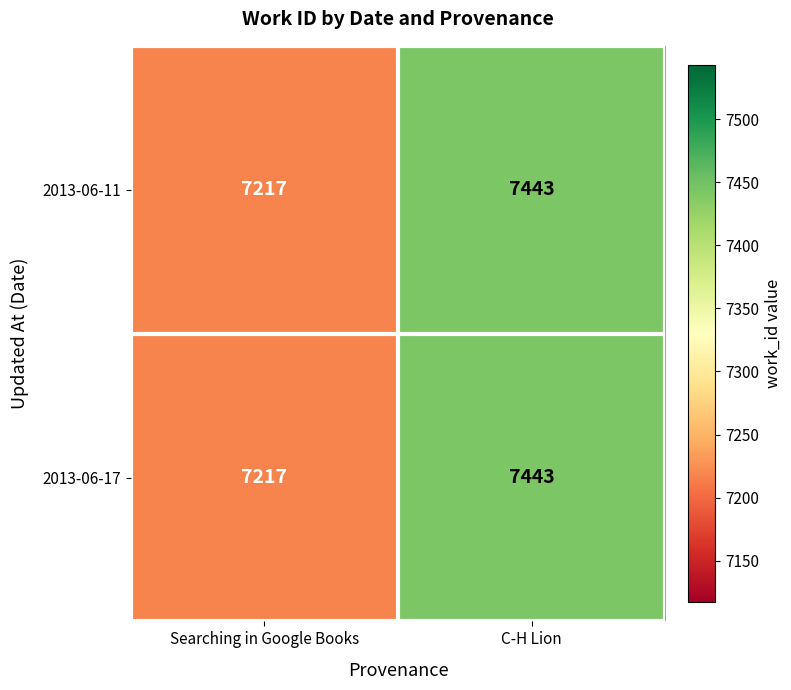

What is the total value across all series at C-H Lion?

14886